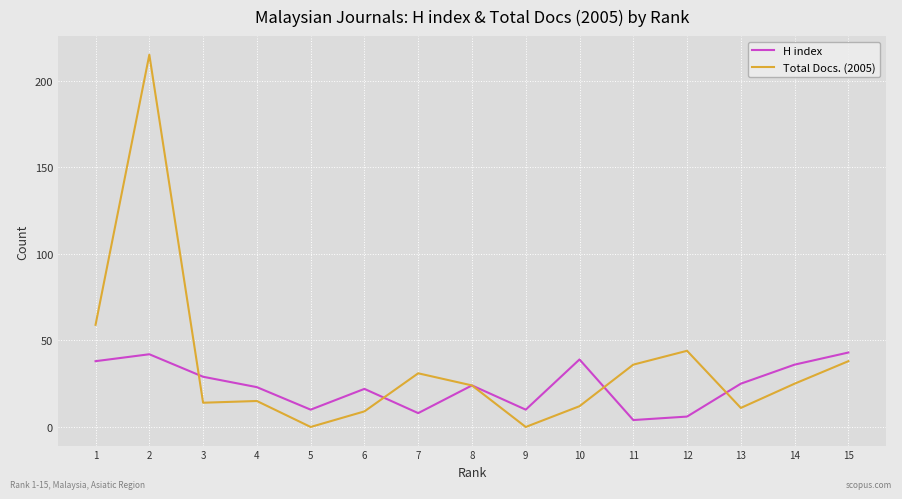

Is the value of Total Docs. (2005) at 2 greater than the value of H index at 1?

Yes